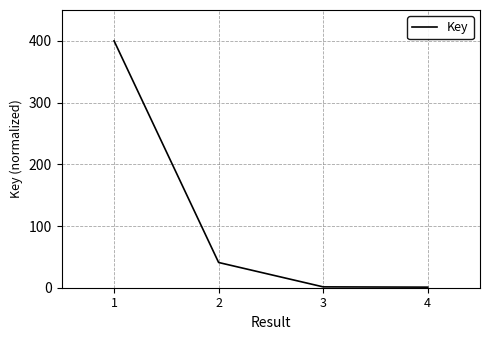

True or false: there are more than 2 points higher than both neighbors.

False